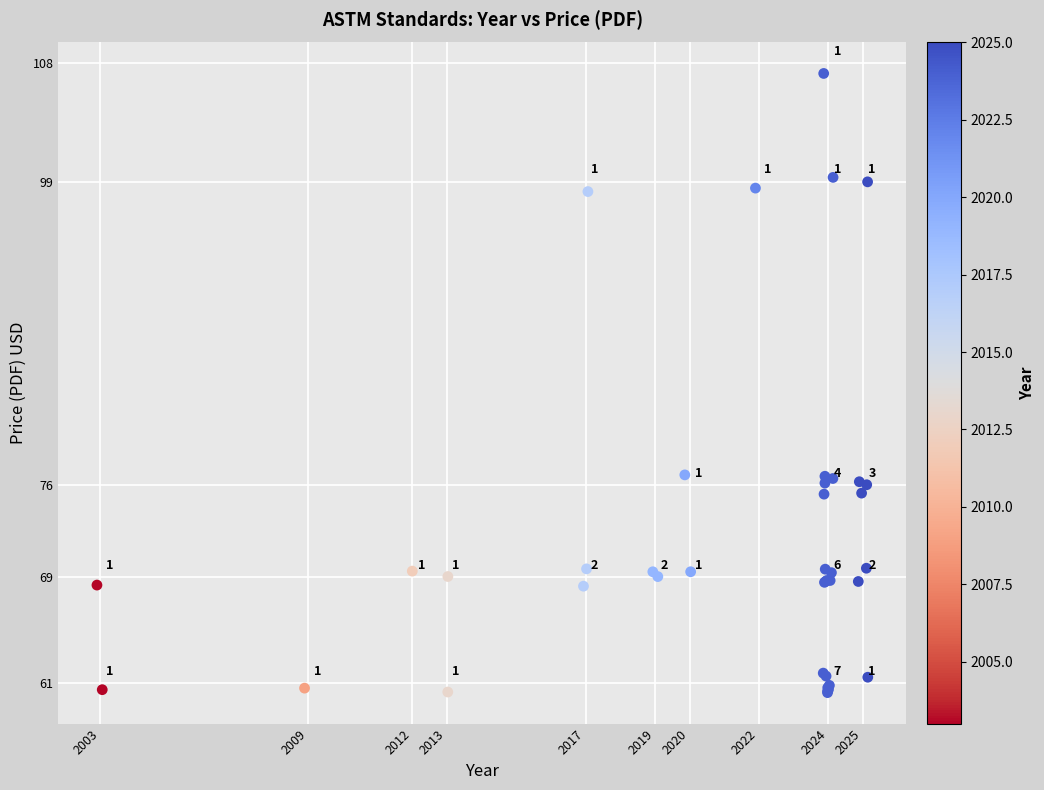

What Y value in the scatter plot is closest to 83?

76.8